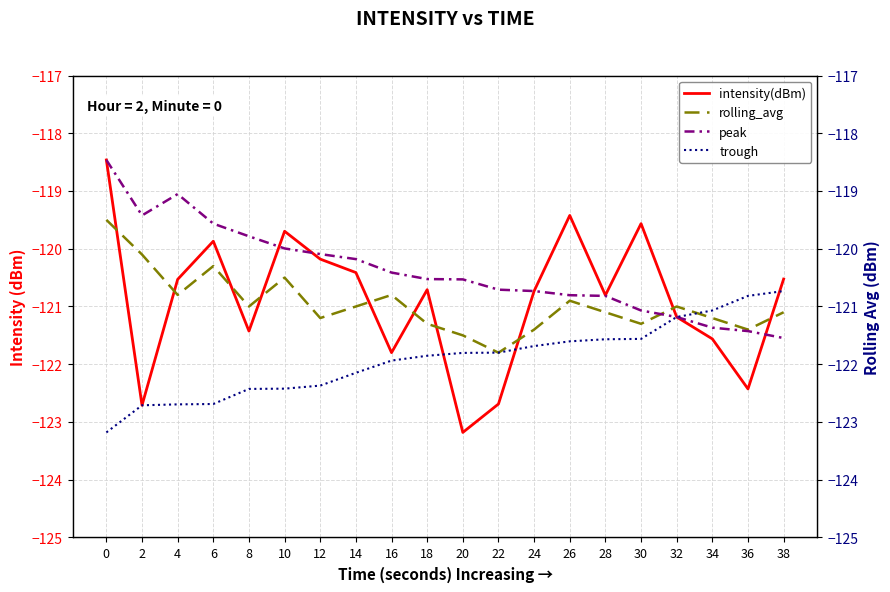

At 34, list the series in order from smallest to largest.

intensity(dBm), peak, rolling_avg, trough